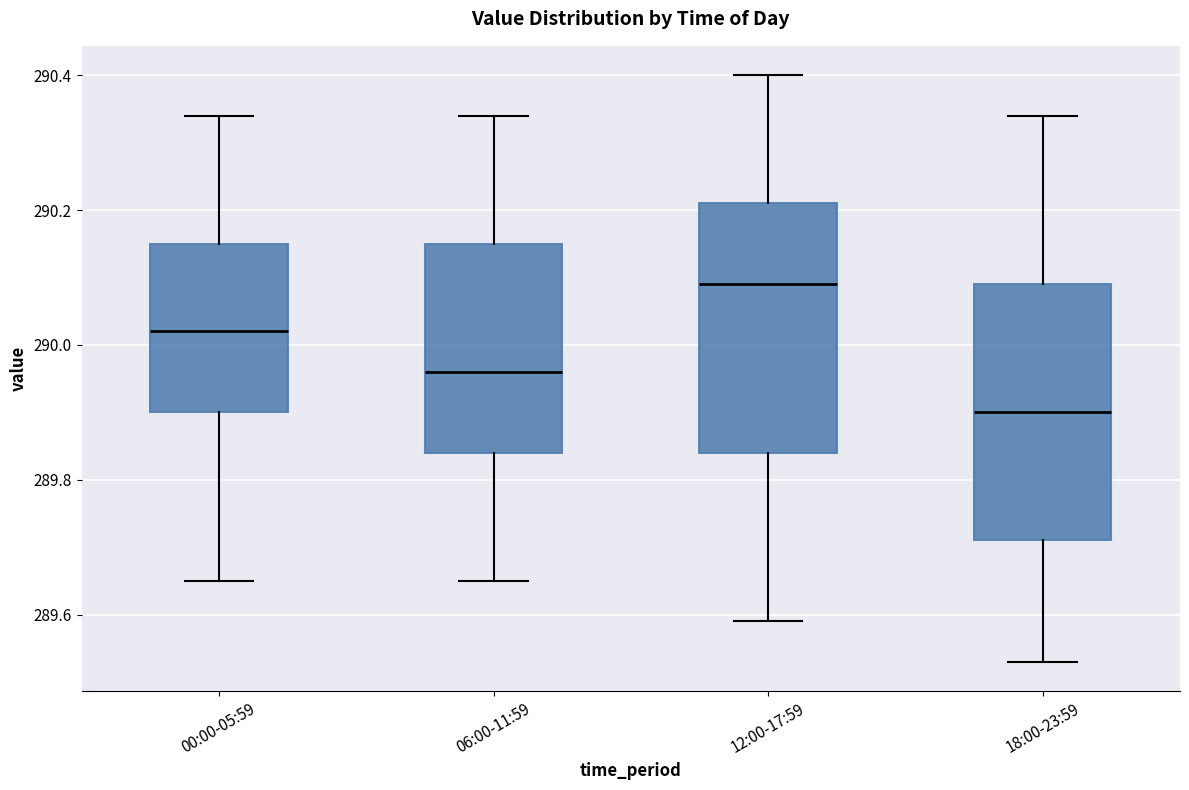

Which box has the lowest median line?

18:00-23:59